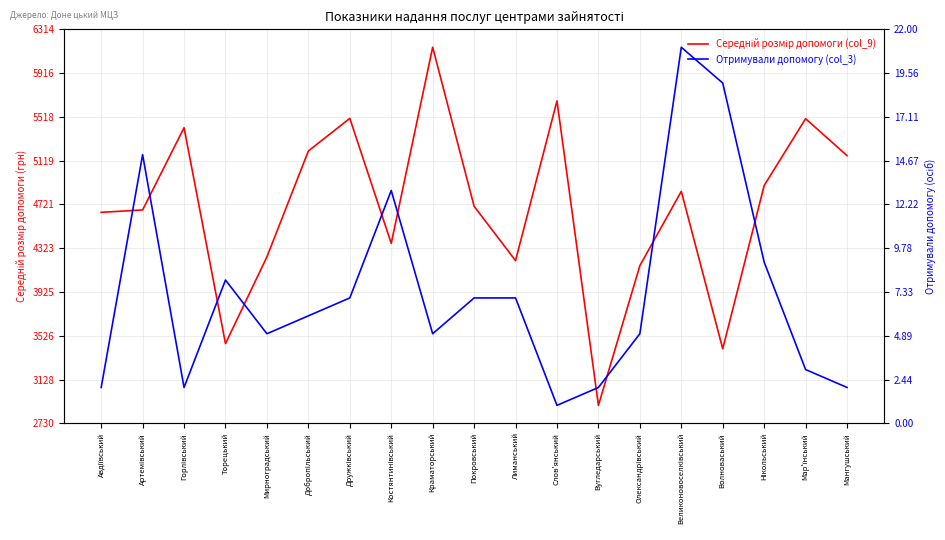

What is the total value across all series at Олександрівський?

4169